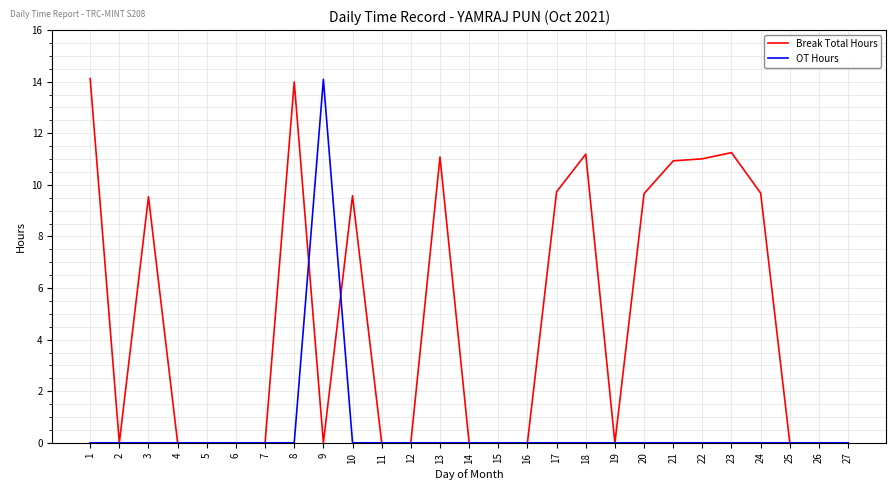

Which category has the highest value in the OT Hours series?

9